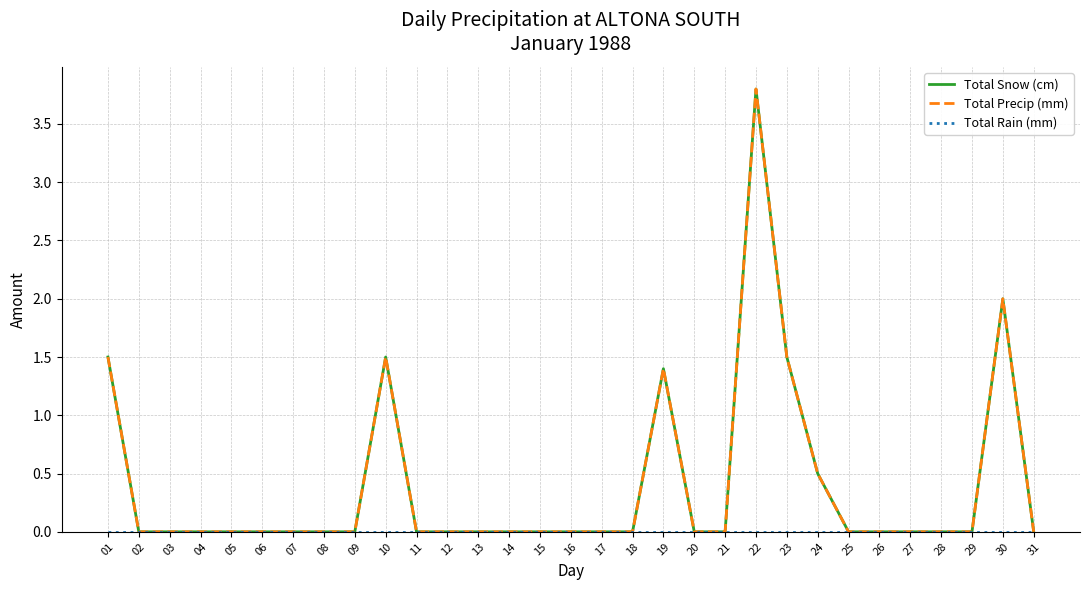

What is the difference between the maximum and minimum values in the Total Precip (mm) series?

3.8